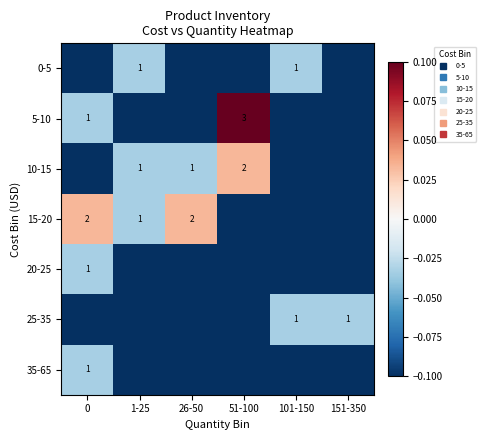

Is it true that 35-65 equals -0.0 at 0?

False